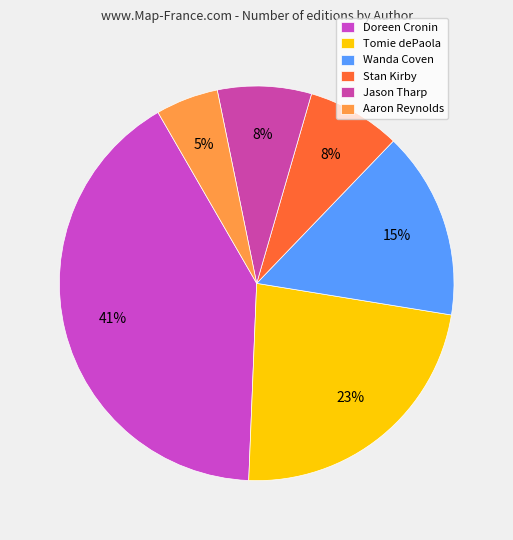

What is the largest slice in the pie chart?

Doreen Cronin